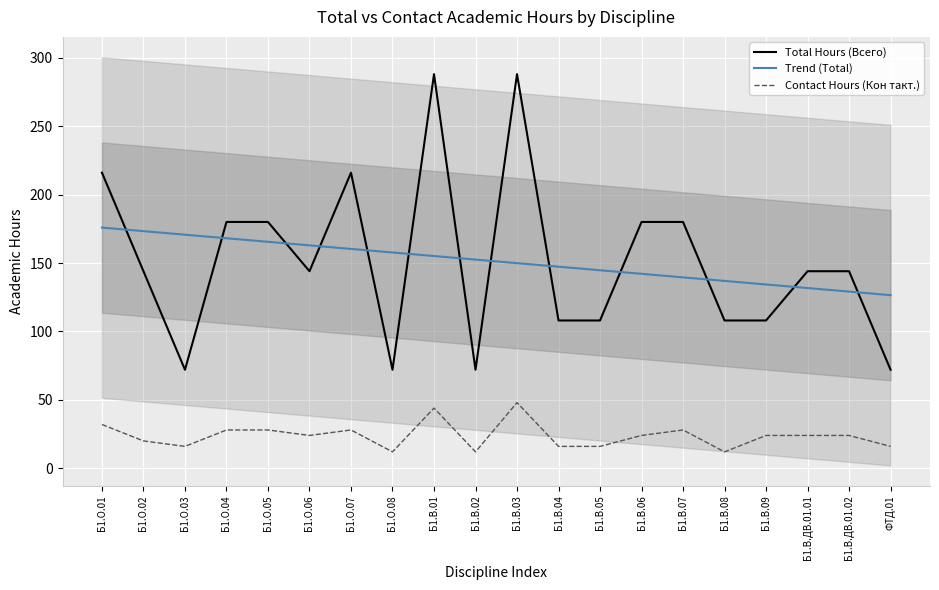

What is the difference between the Trend (Total) values at Б1.О.03 and Б1.В.04?

23.4